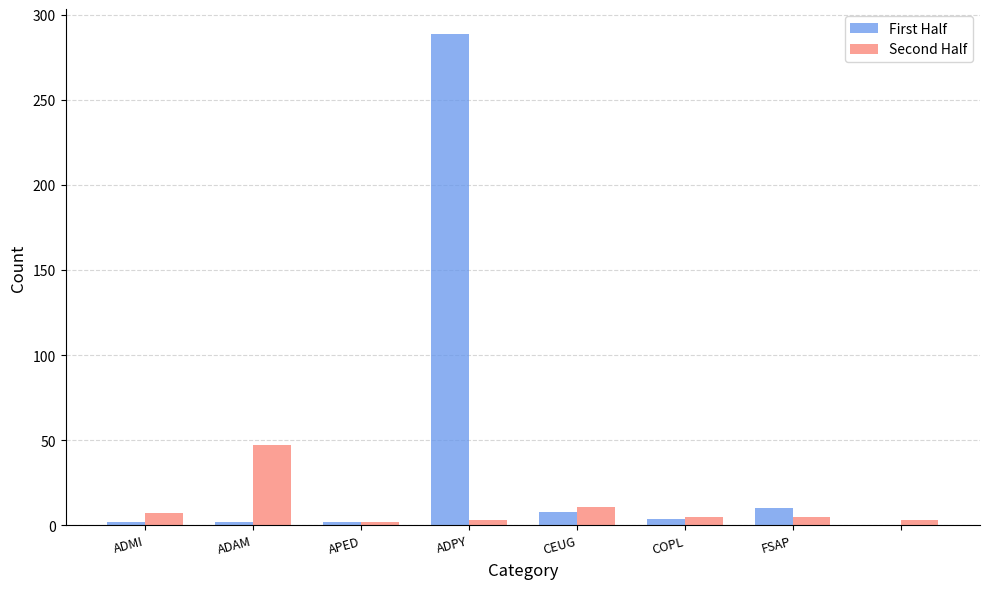

Which series has the largest total across all categories?

First Half